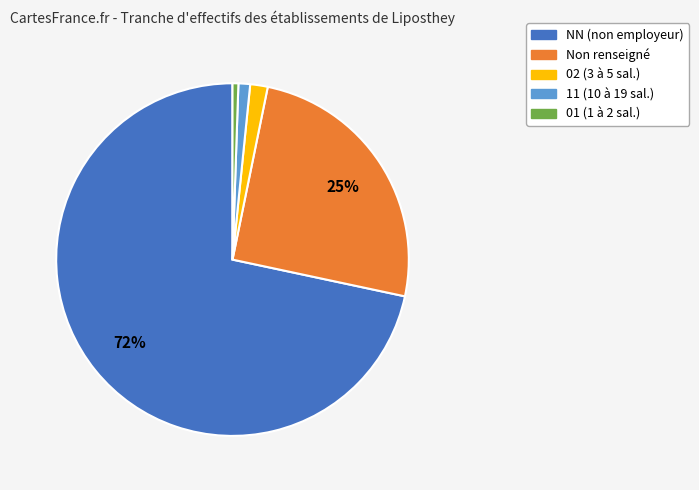

How many slices are in this pie chart?

5